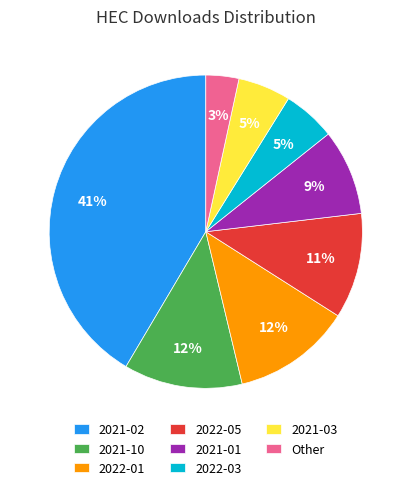

Between 2021-10 and 2021-02, which is larger?

2021-02